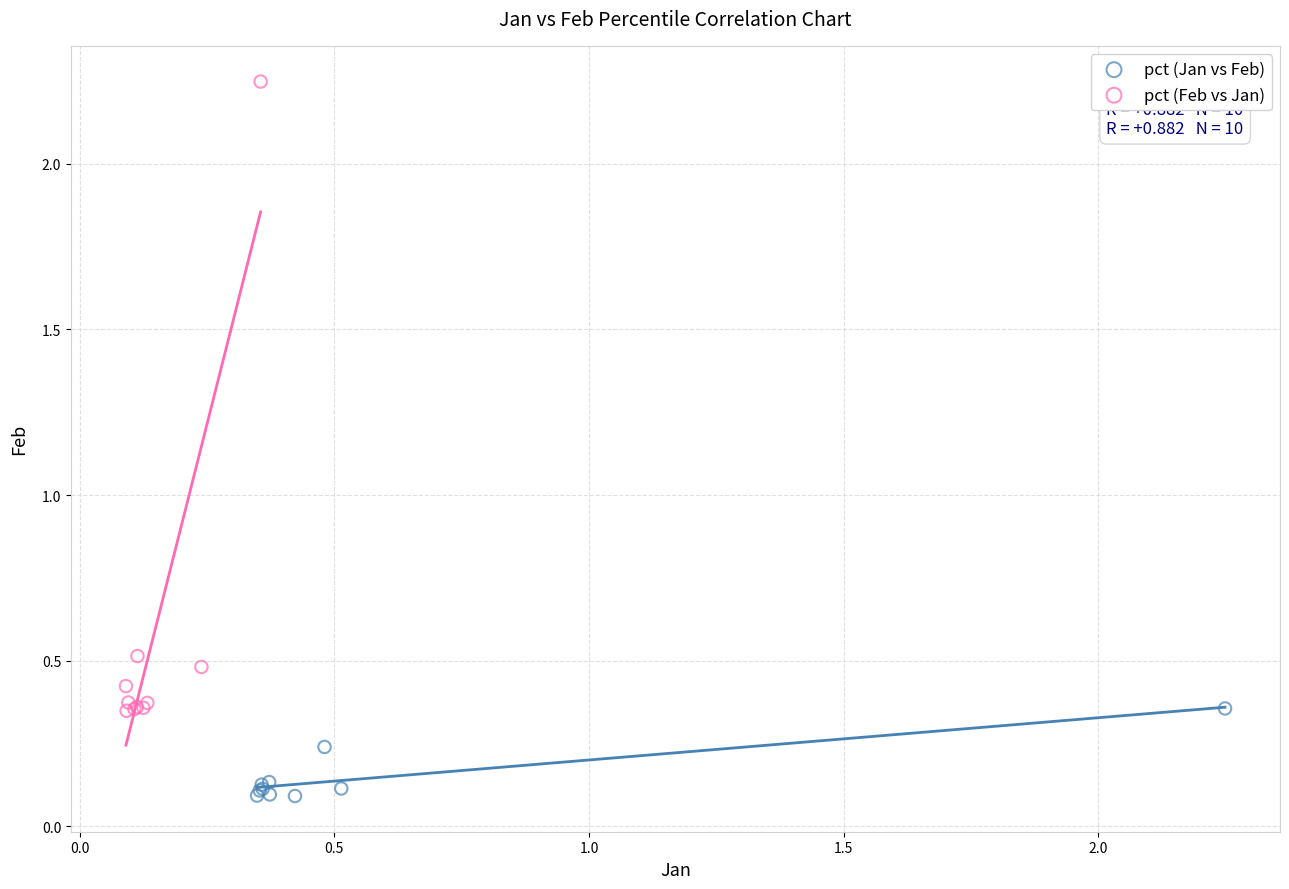

Which series contains the highest Y value?

pct (Feb vs Jan)